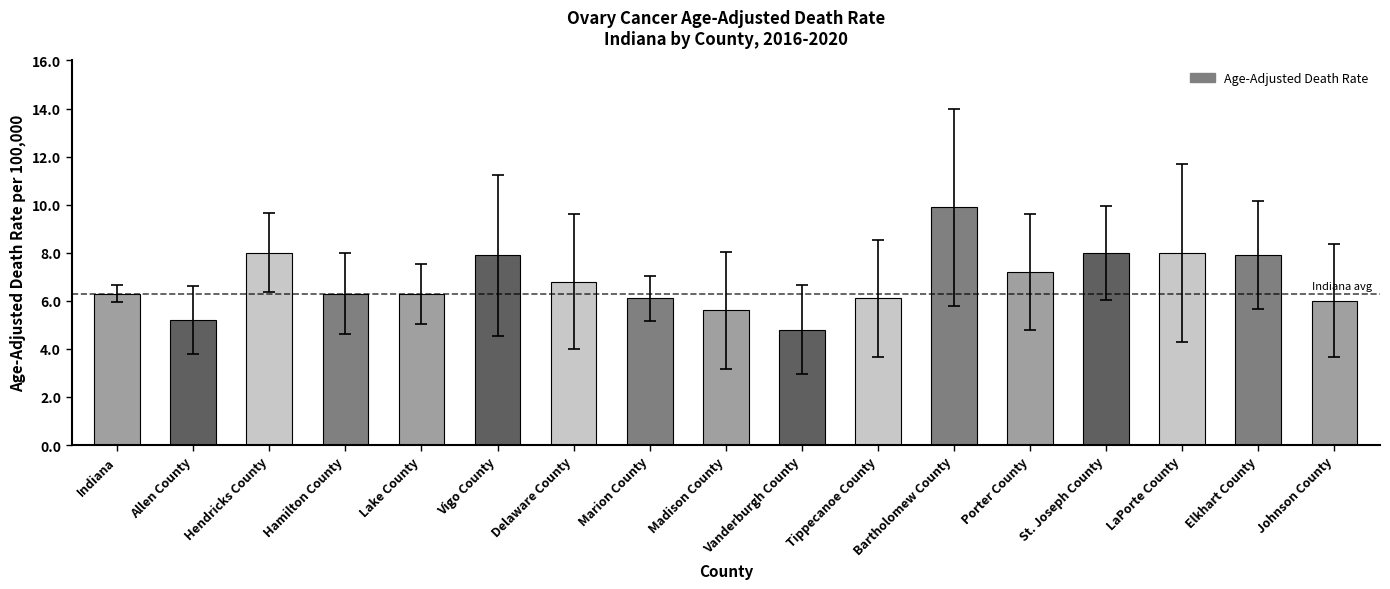

Does the chart contain stacked bars?

No